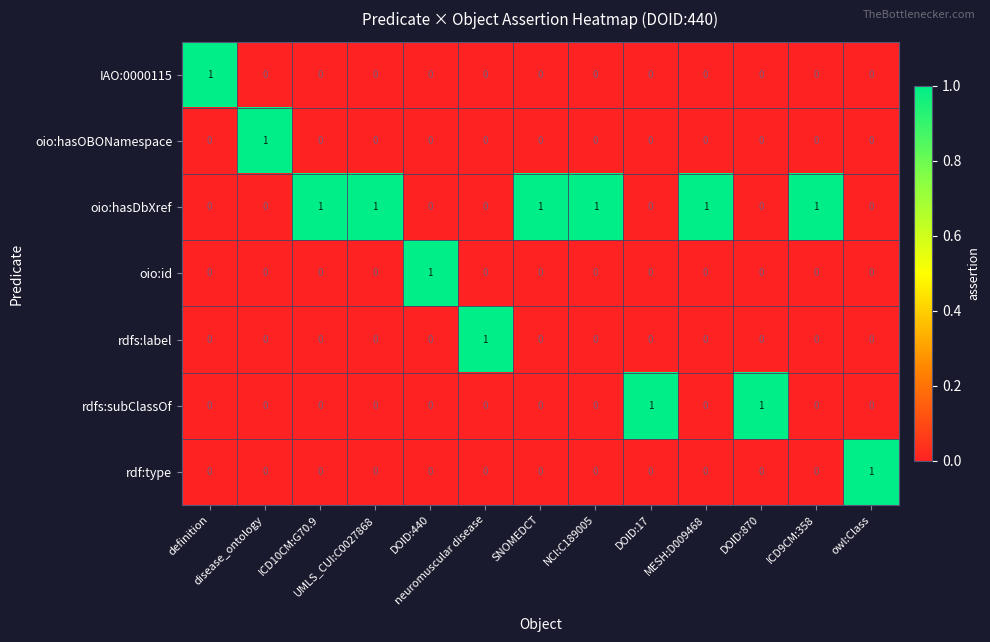

Count the oio:hasOBONamespace values in the range 0 to 1.

13